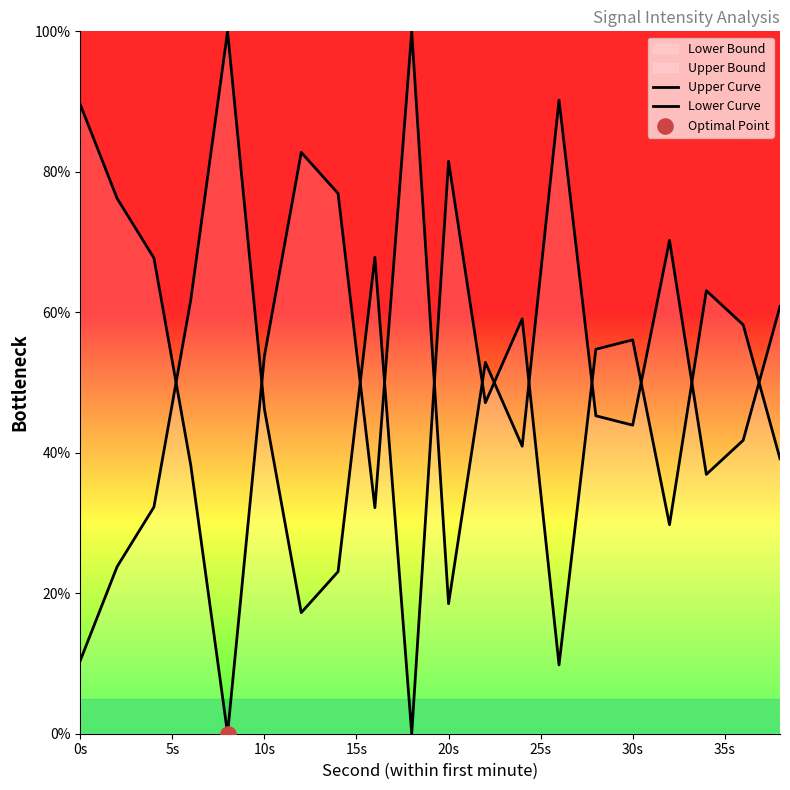

How many lines are shown in the chart?

2